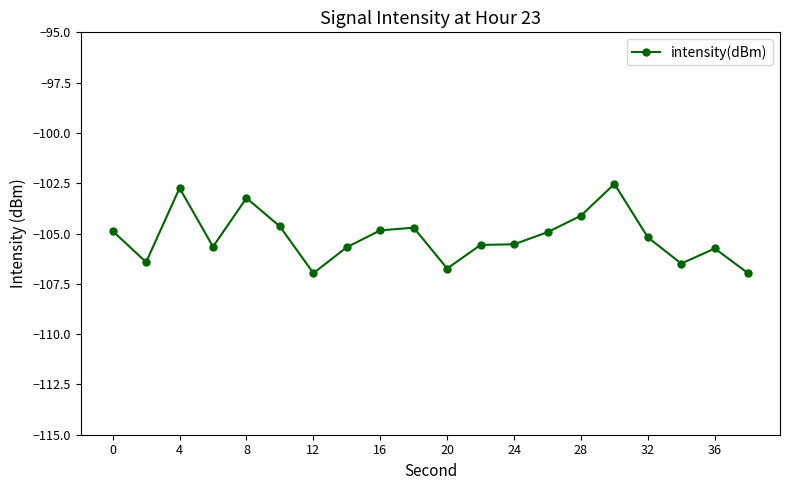

What is the value of the 9th point from the left?

-104.8